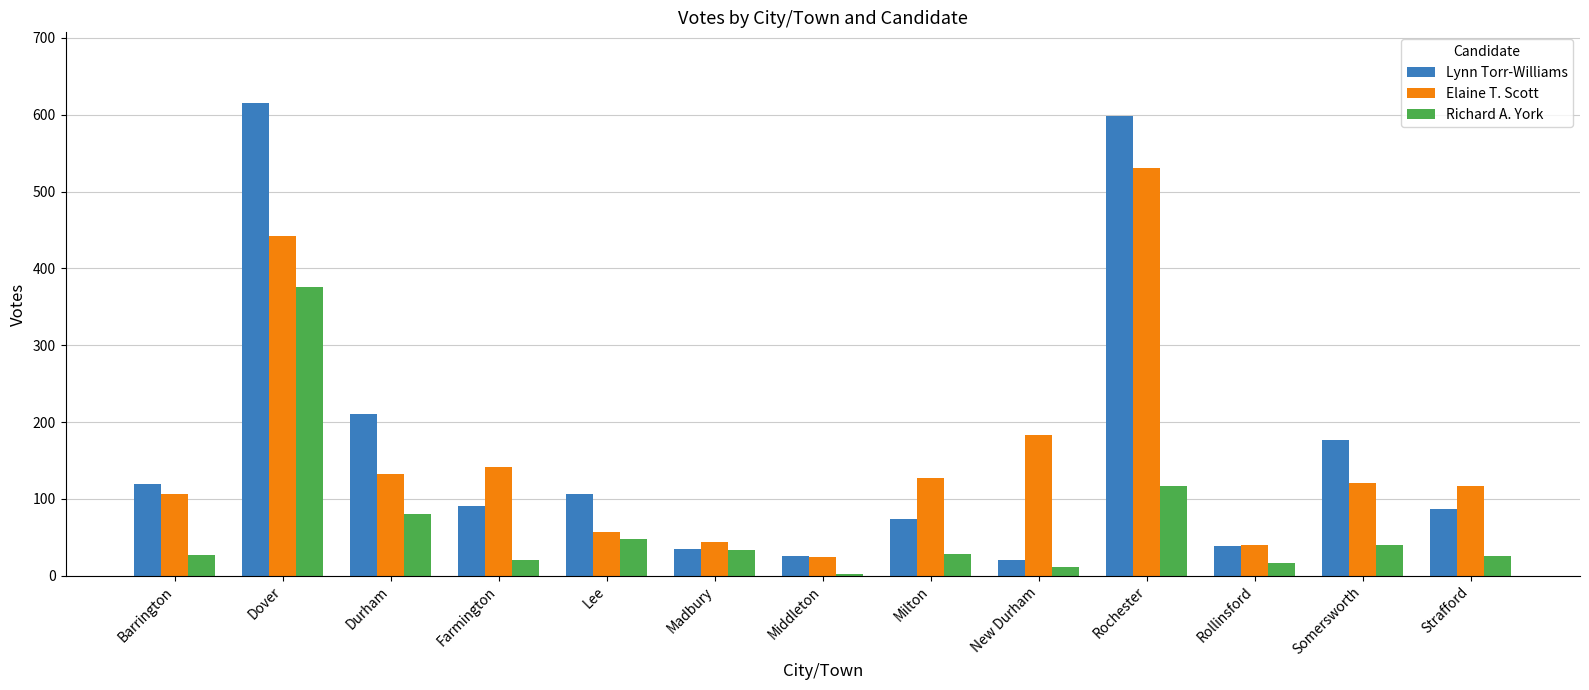

Between Madbury and Rollinsford, which series saw the biggest shift?

Richard A. York